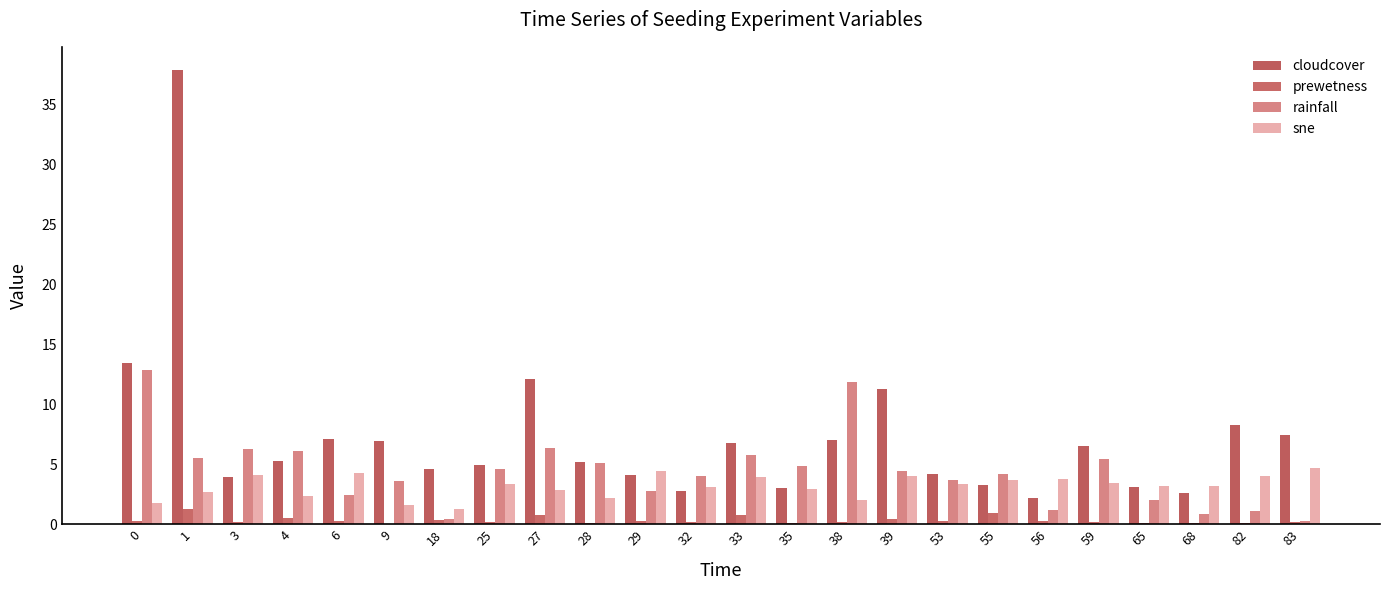

Which category has the lowest value across all series?

9